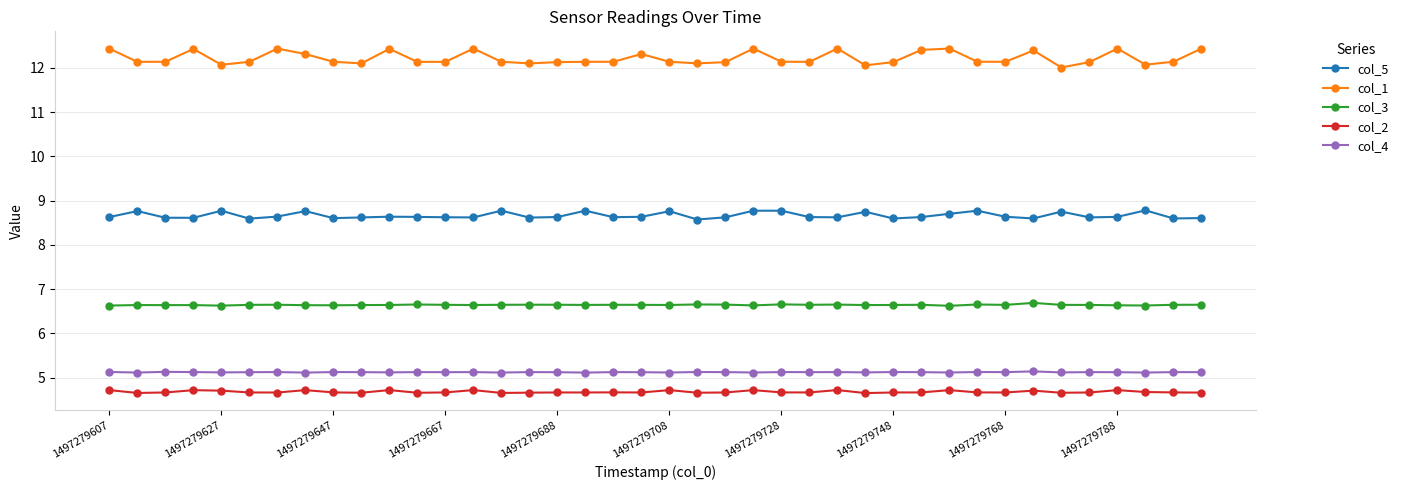

True or false: col_4 has more than 0 points higher than both neighbors.

True